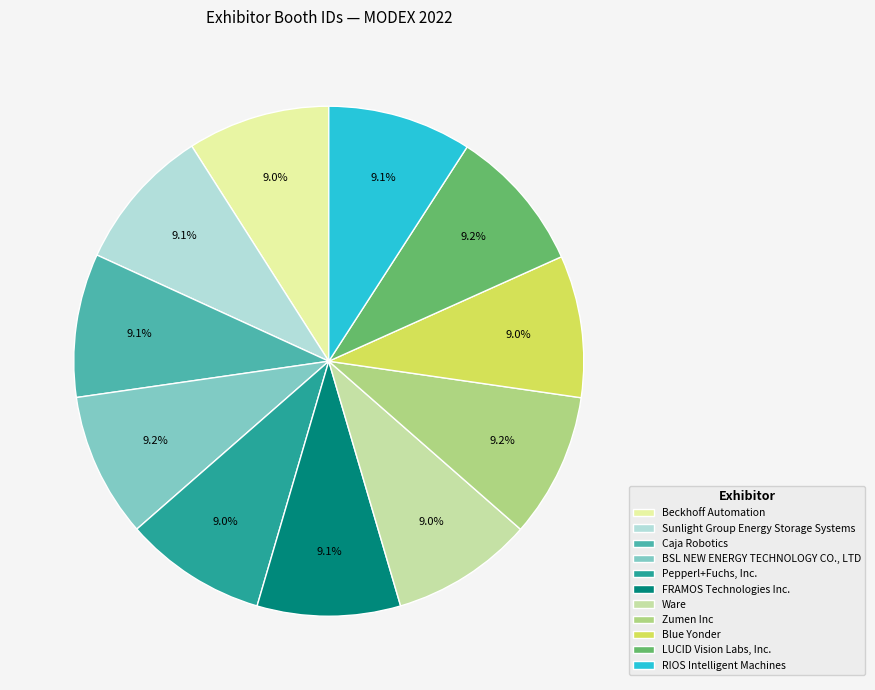

Does any single category account for the majority?

No